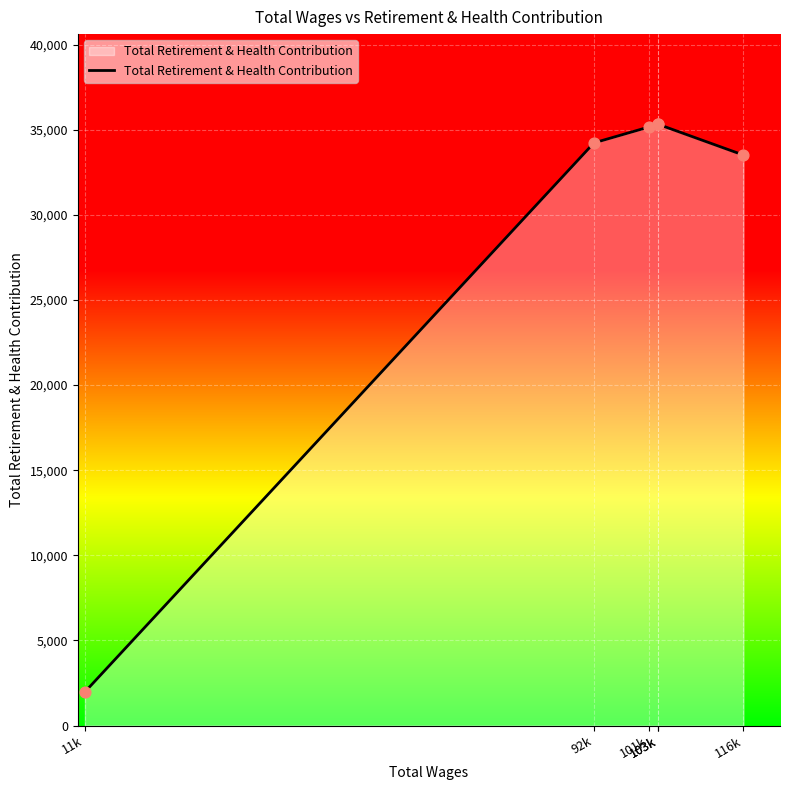

How many series are shown in this chart?

1